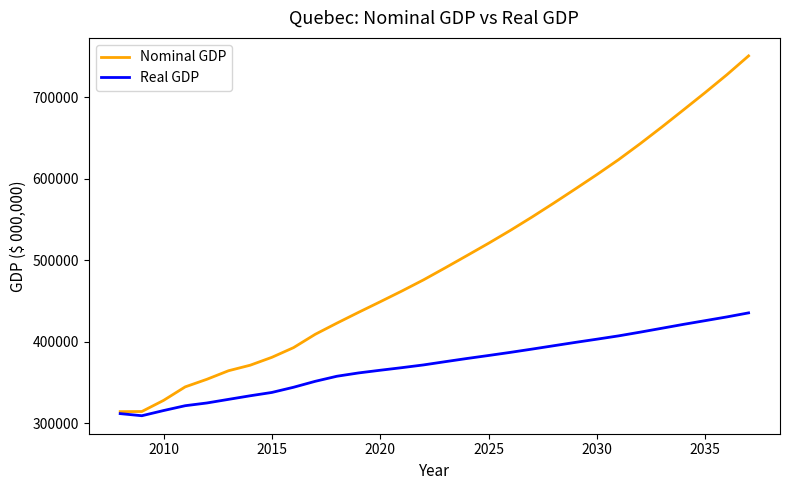

What is the highest value of the Real GDP series?

435461.7